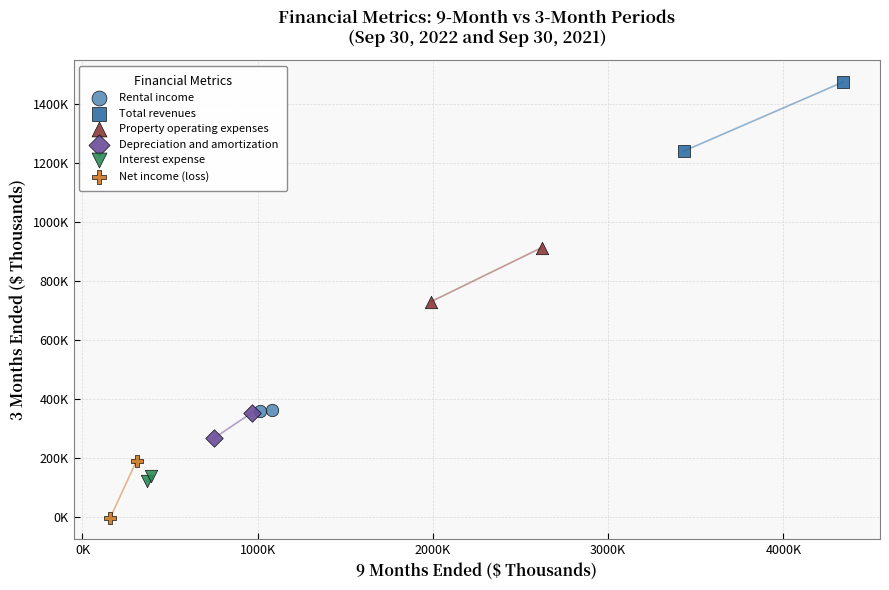

What are all the series names shown in the legend?

Rental income, Total revenues, Property operating expenses, Depreciation and amortization, Interest expense, Net income (loss)